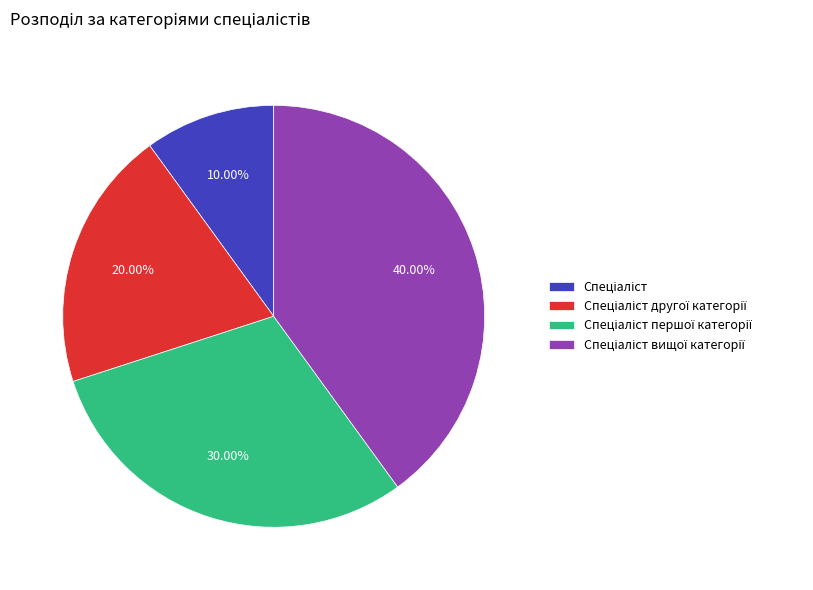

Is there a majority slice in this chart?

No